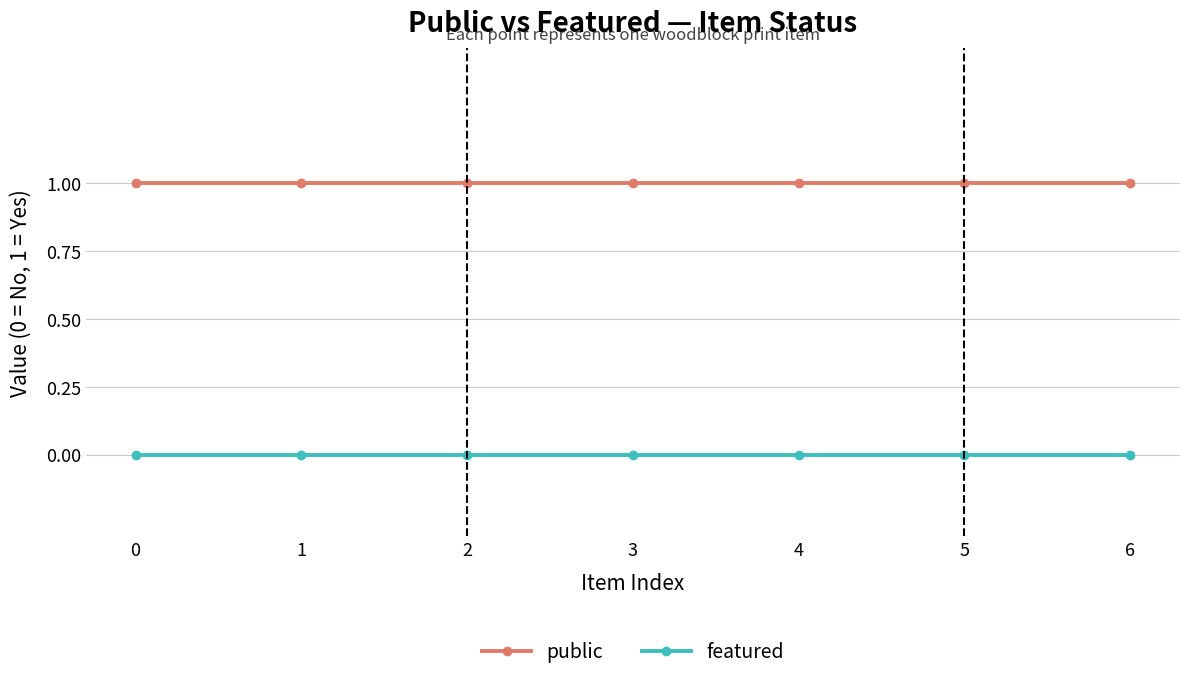

True or false: public and featured intersect in this chart.

False